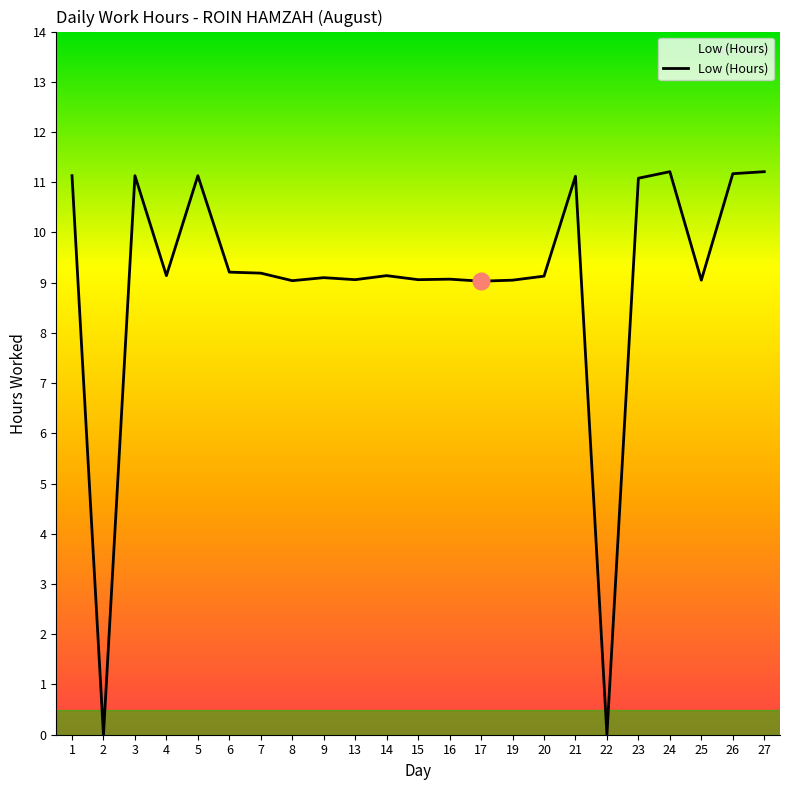

Where is the first local maximum?

3